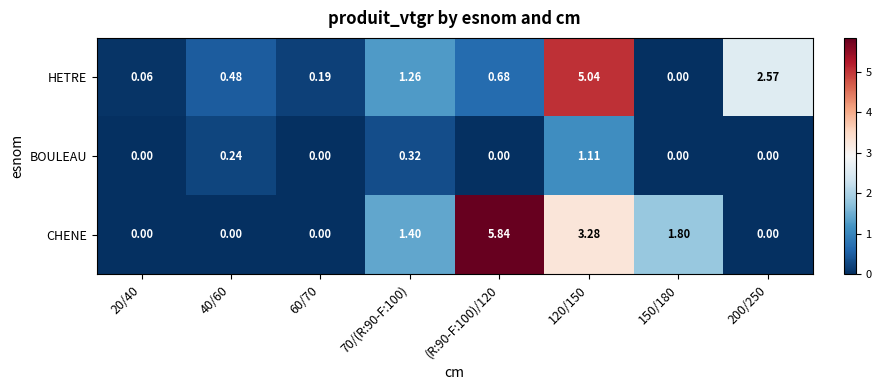

Which series changed the most between 60/70 and 70/(R:90-F:100)?

CHENE